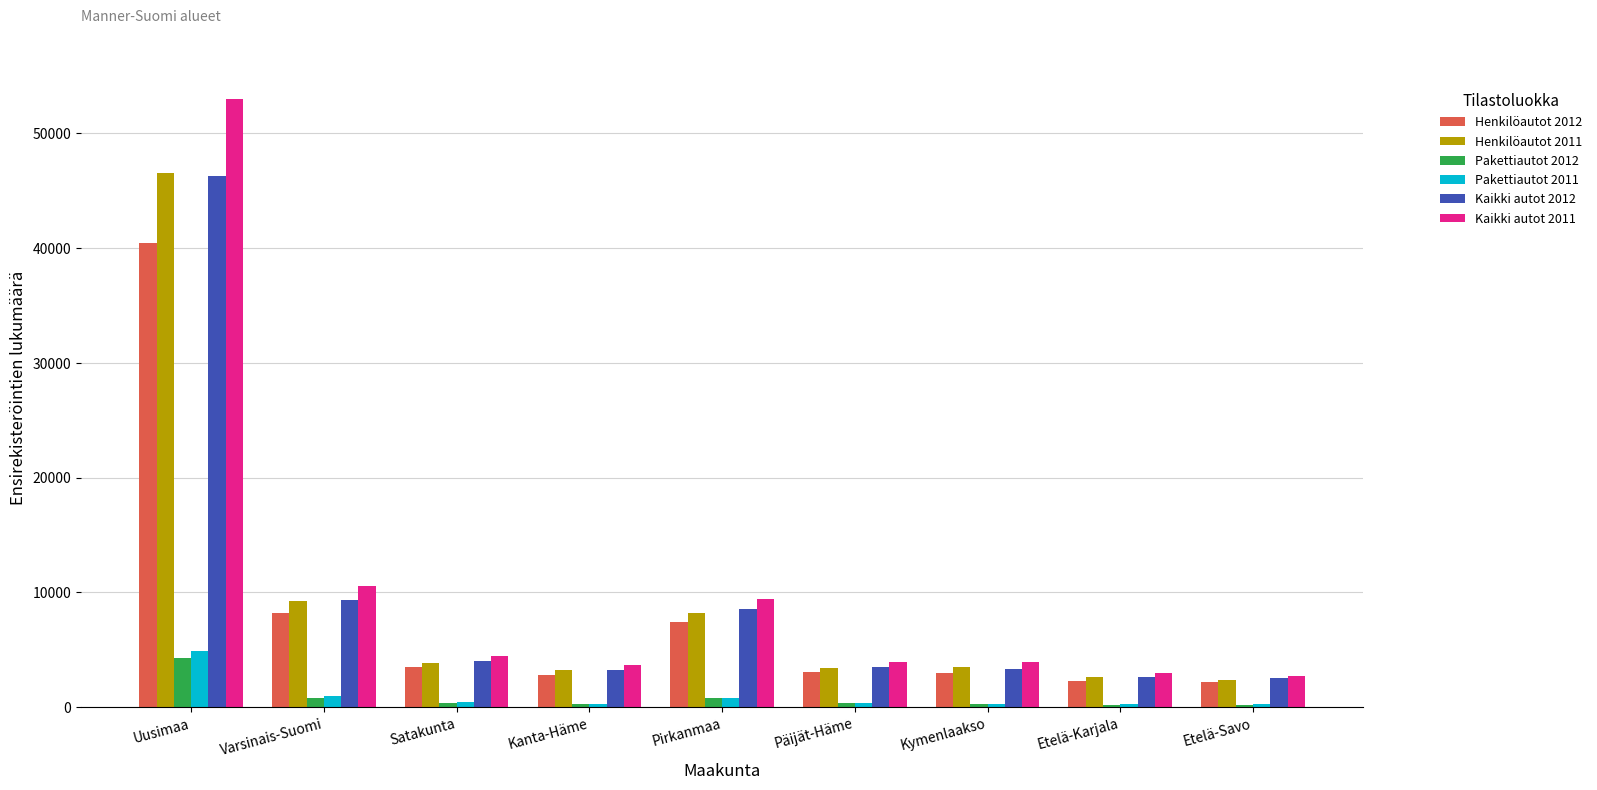

How many groups of bars are there?

9